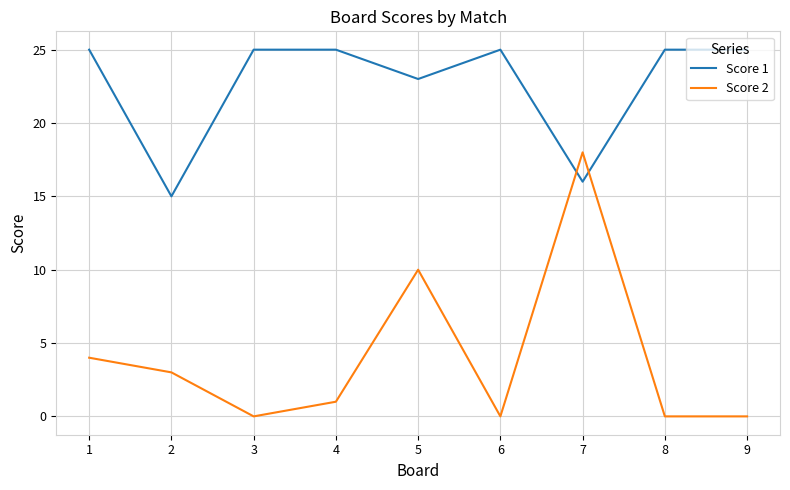

How many intersections are there between Score 1 and Score 2?

2